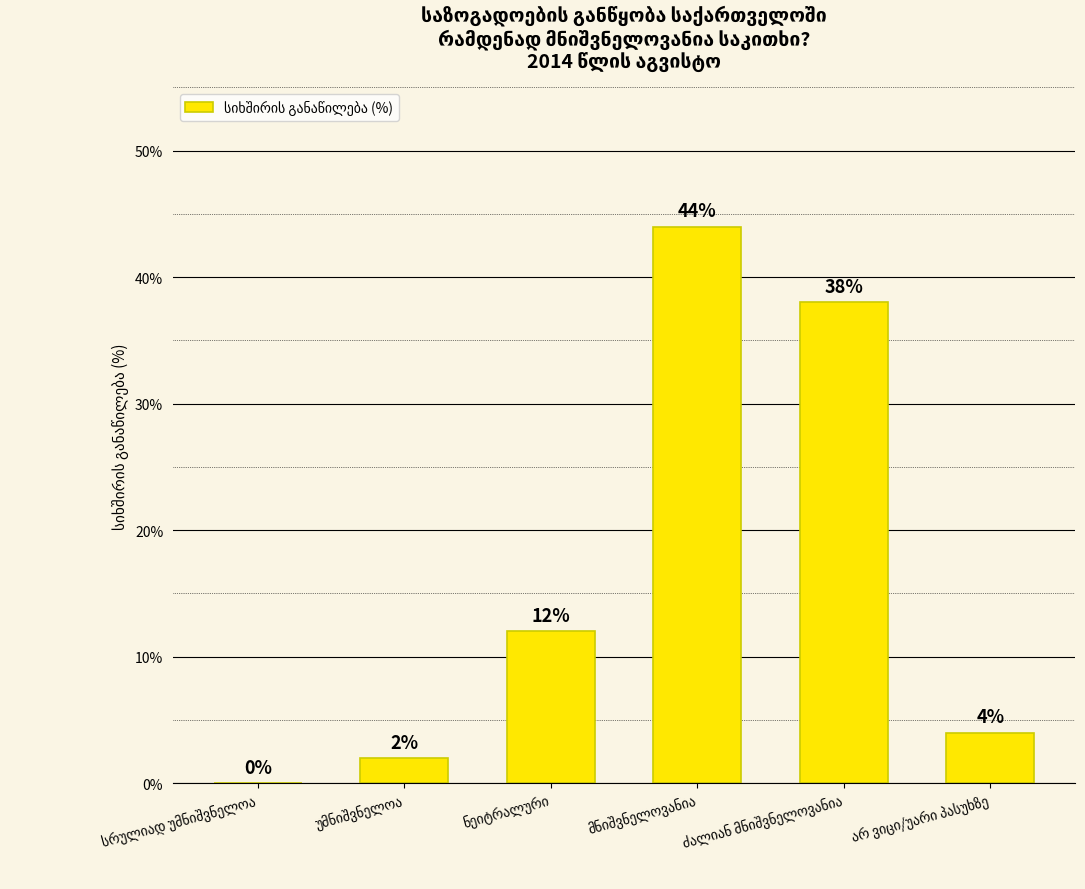

What is the greatest value displayed?

44